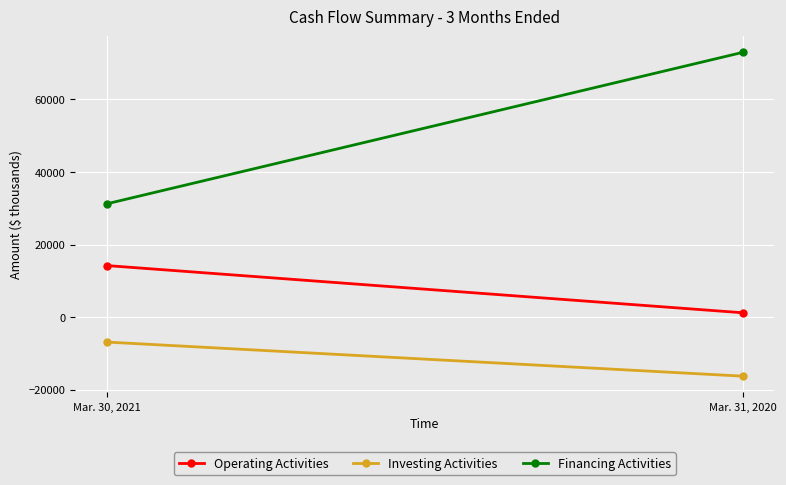

What is the label of the 1st point from the right?

Mar. 31, 2020